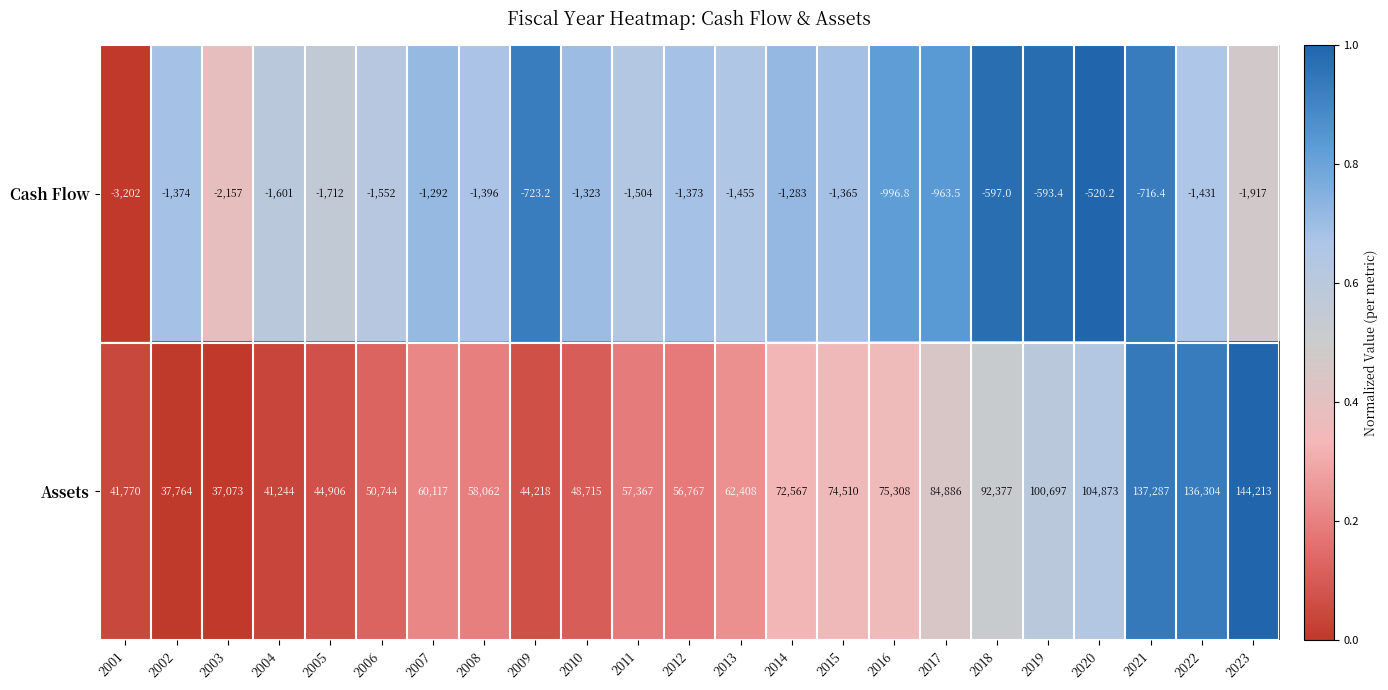

What is the difference between the Cash Flow values at 2004 and 2012?

228.0